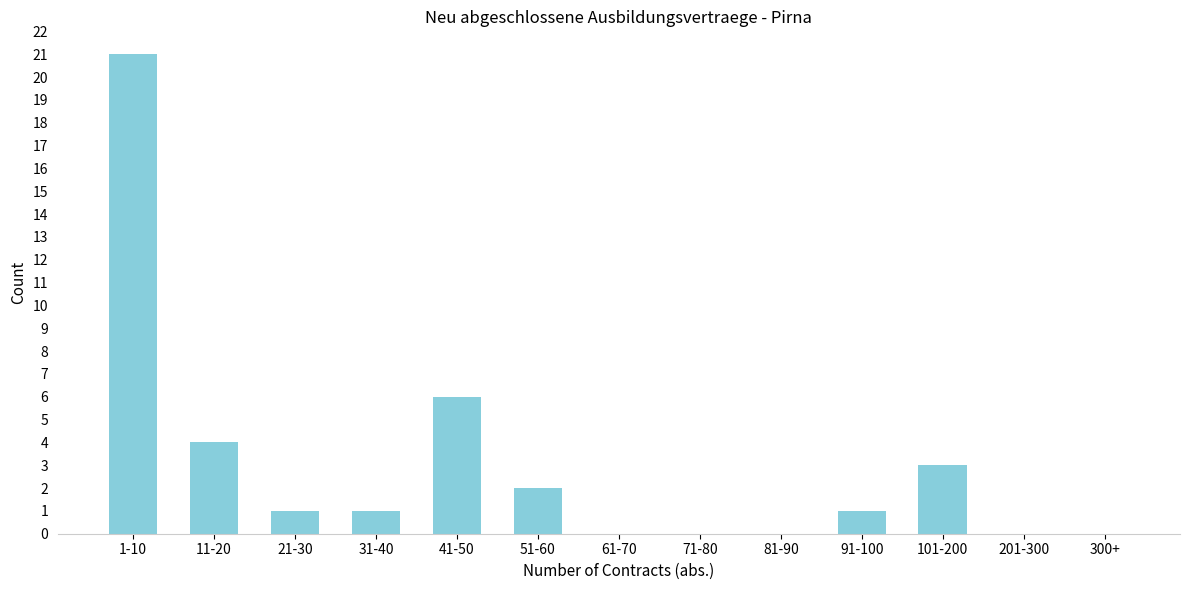

Reading left to right, list all the values displayed in this chart.

1-10=21	11-20=4	21-30=1	31-40=1	41-50=6	51-60=2	61-70=0	71-80=0	81-90=0	91-100=1	101-200=3	201-300=0	300+=0